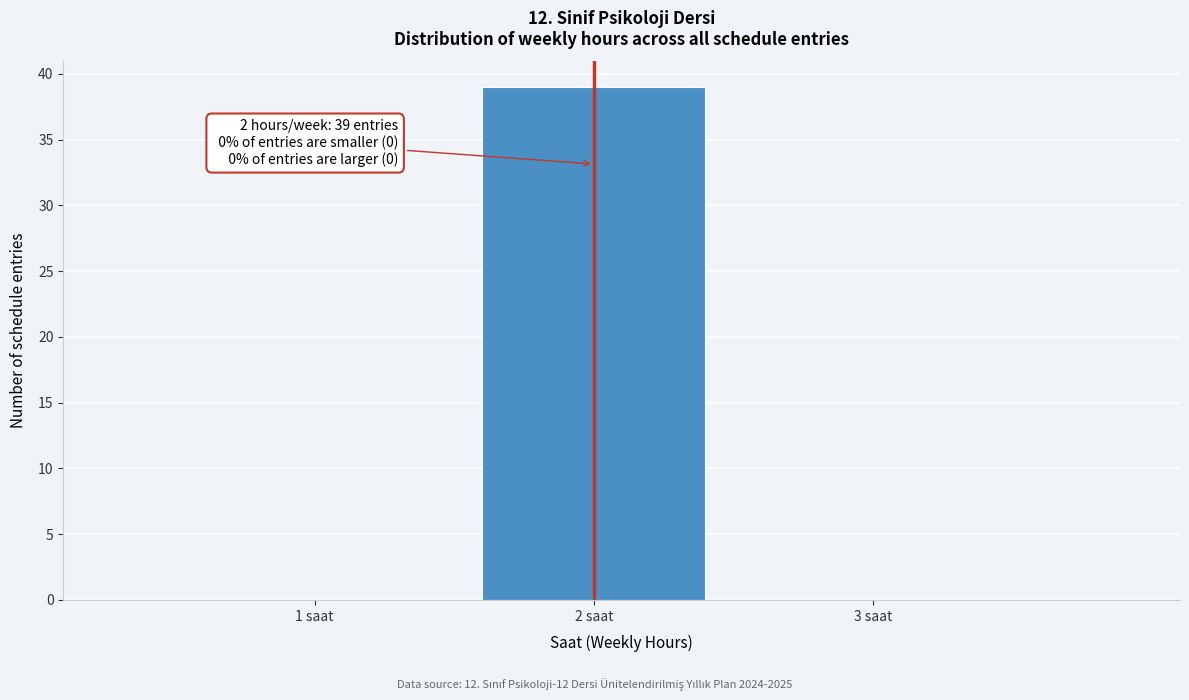

Reading left to right, extract all data points from this chart.

1 saat=0	2 saat=39	3 saat=0